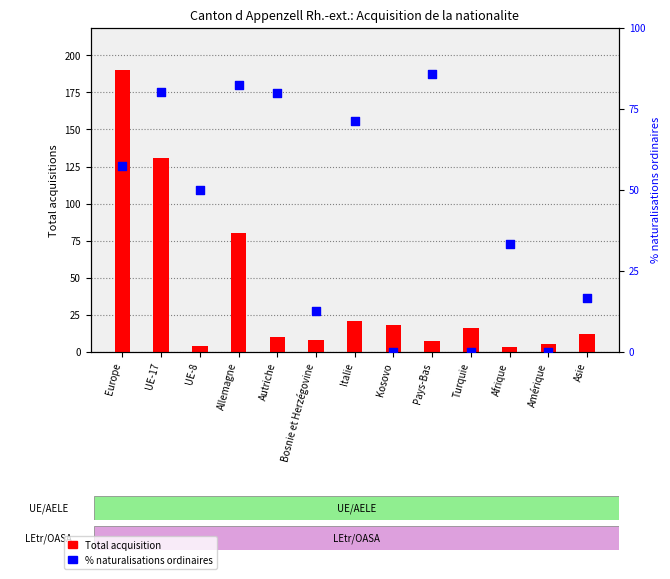

At how many categories does at least one series exceed 169?

1